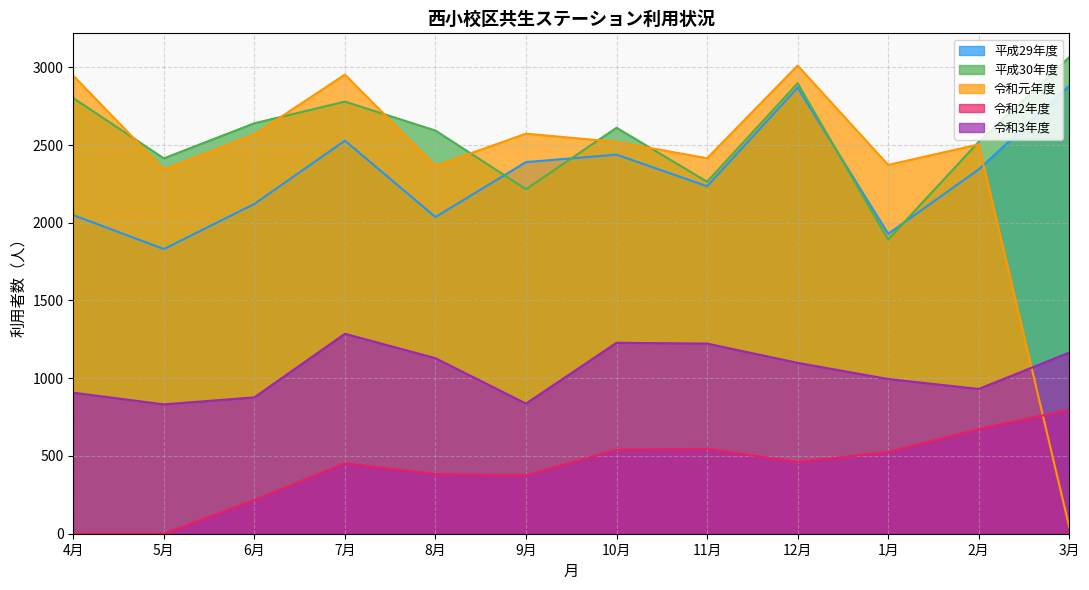

The 令和2年度 series shows 120 at 1月. True or false?

False